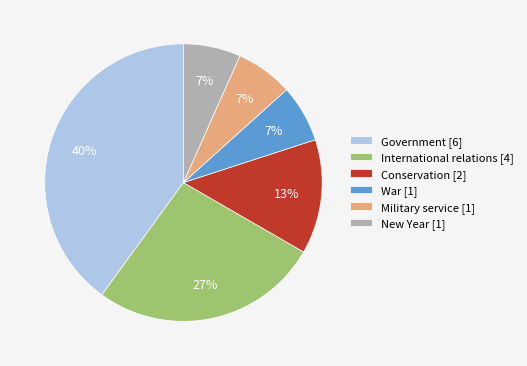

To the nearest percent, what percentage of the pie is International relations?

27%